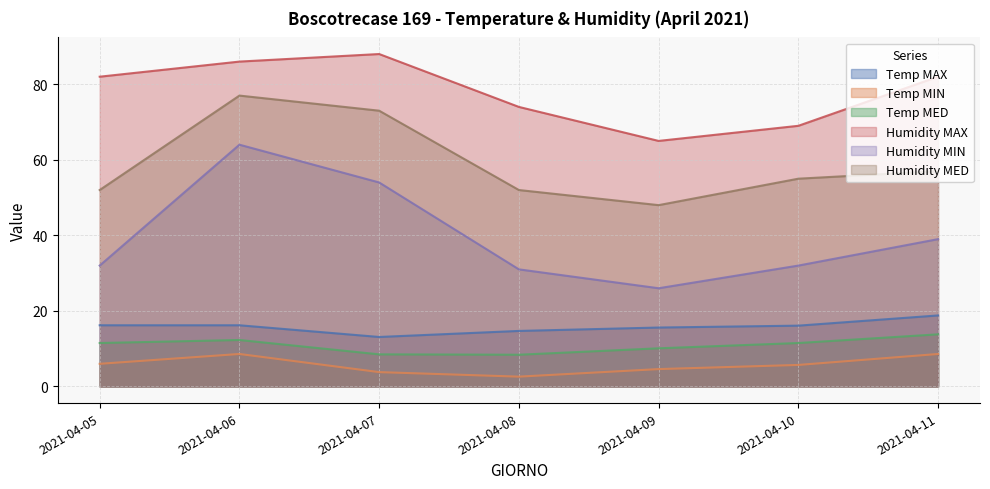

True or false: Humidity MIN and Humidity MAX intersect in this chart.

False